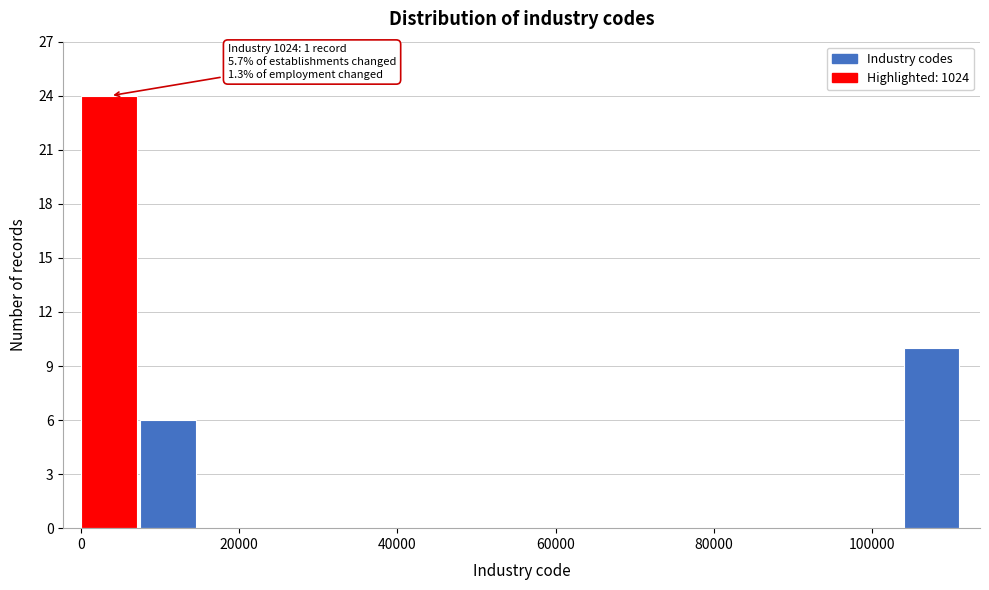

Around what value on the x-axis is the tallest bar? Give the approximate position of its centre, as read against the axis.

4000